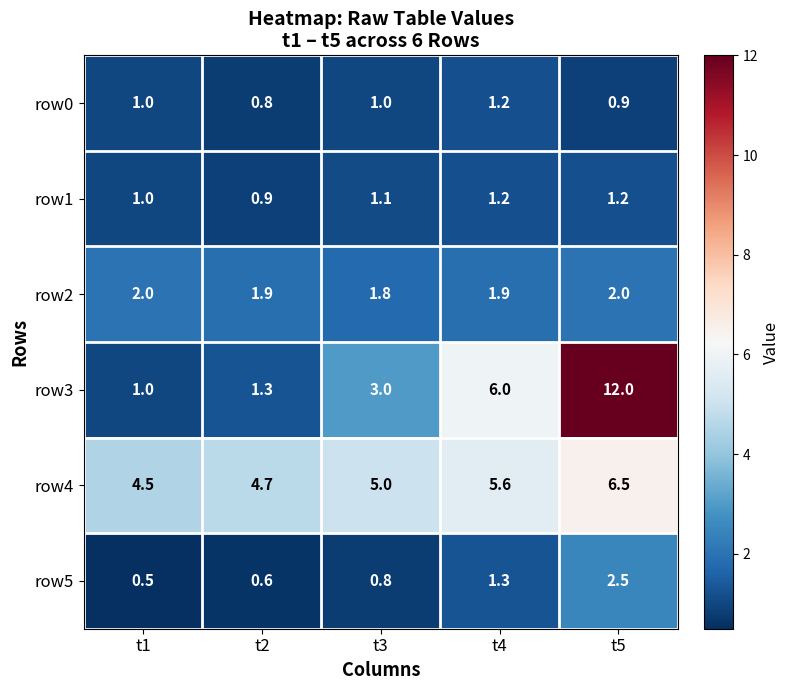

What value does the row1 series have at t4?

1.2